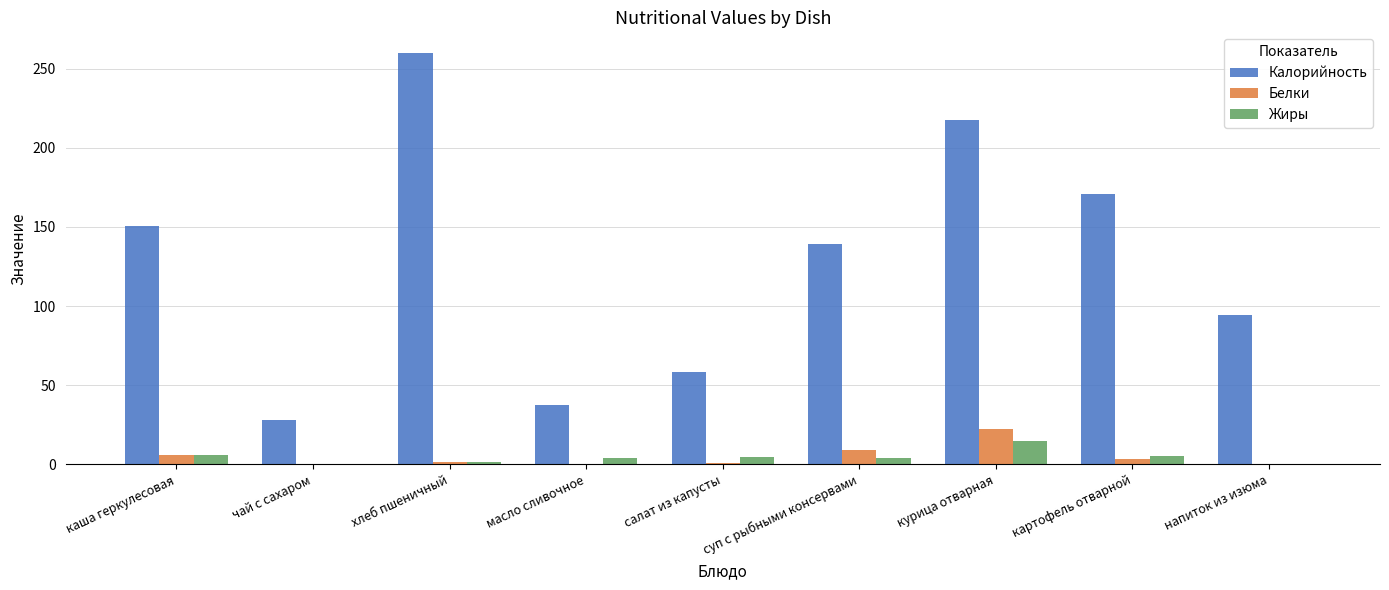

Between суп с рыбными консервами and картофель отварной, which series saw the biggest shift?

Калорийность